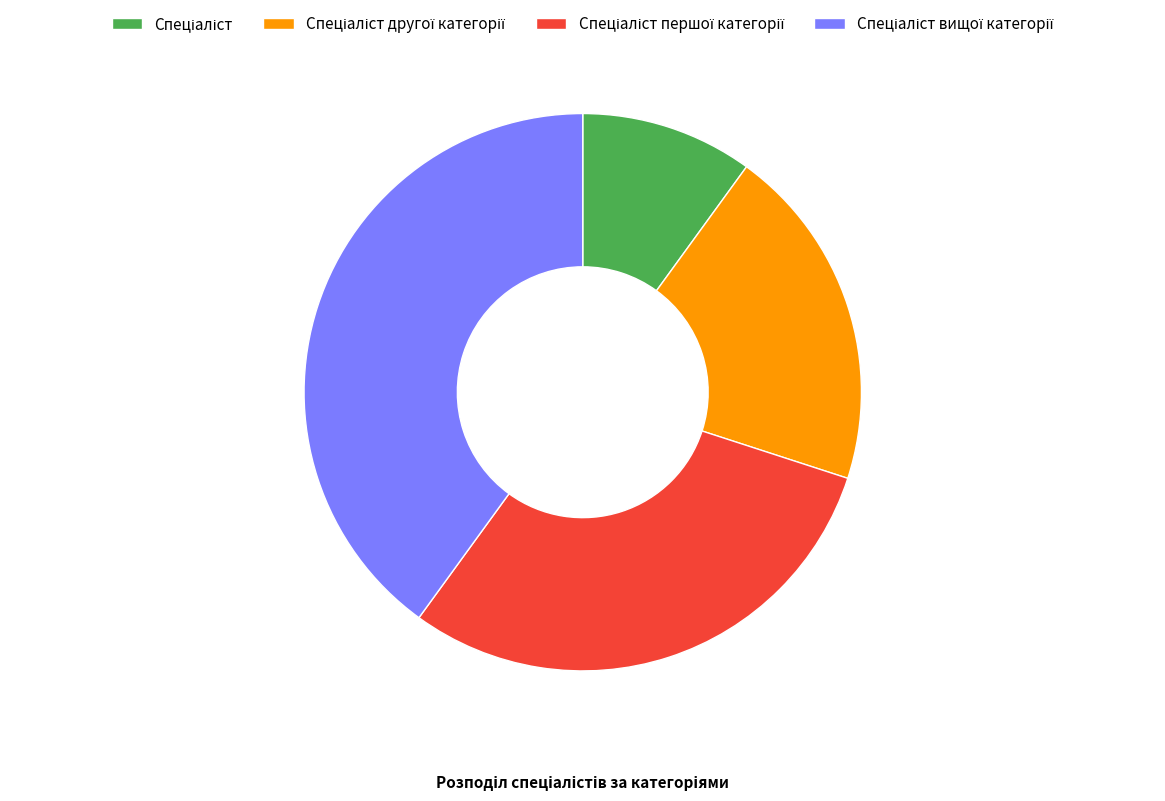

Is there a majority slice in this chart?

No